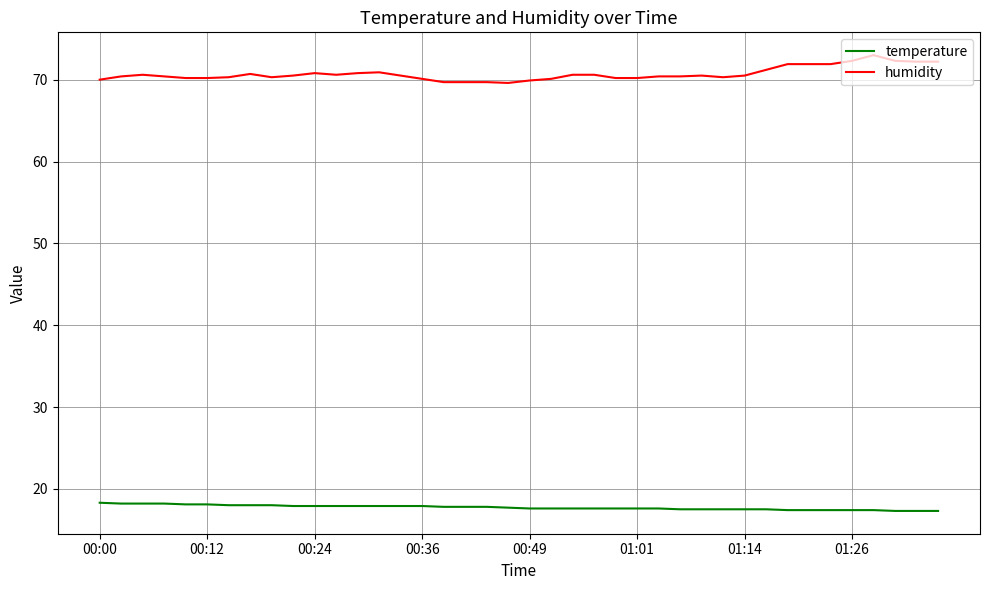

What are all the series names shown in the legend?

temperature, humidity